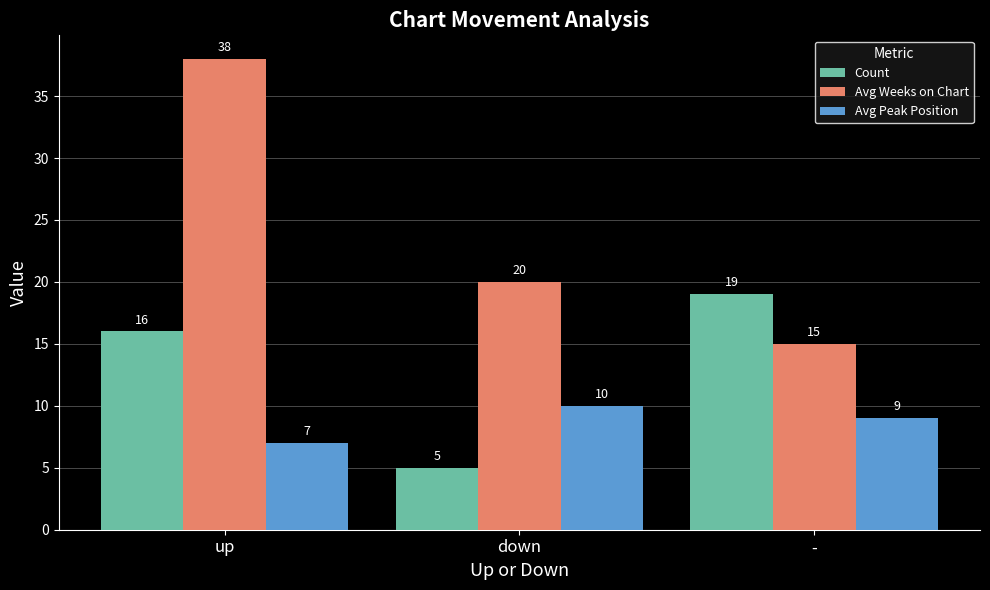

What is the label of the 2nd bar from the left?

down